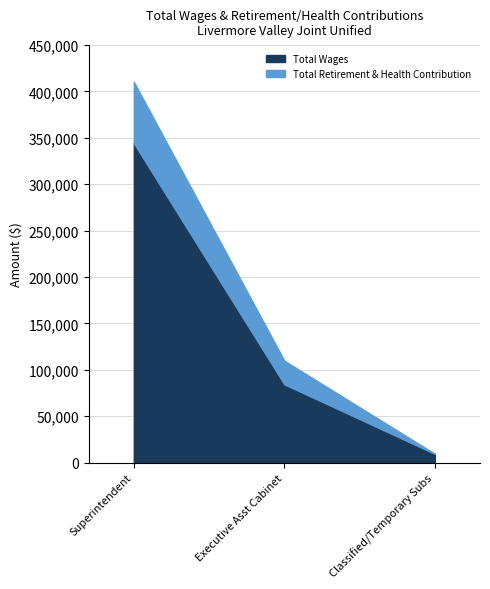

How many data points in Total Wages are above 84403?

1